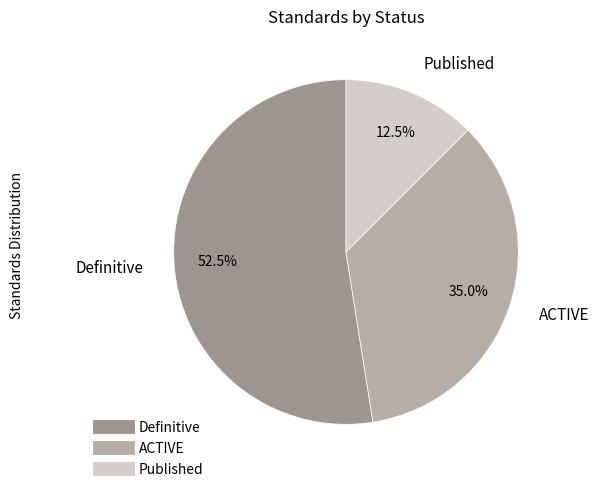

Count the number of slices in the pie.

3